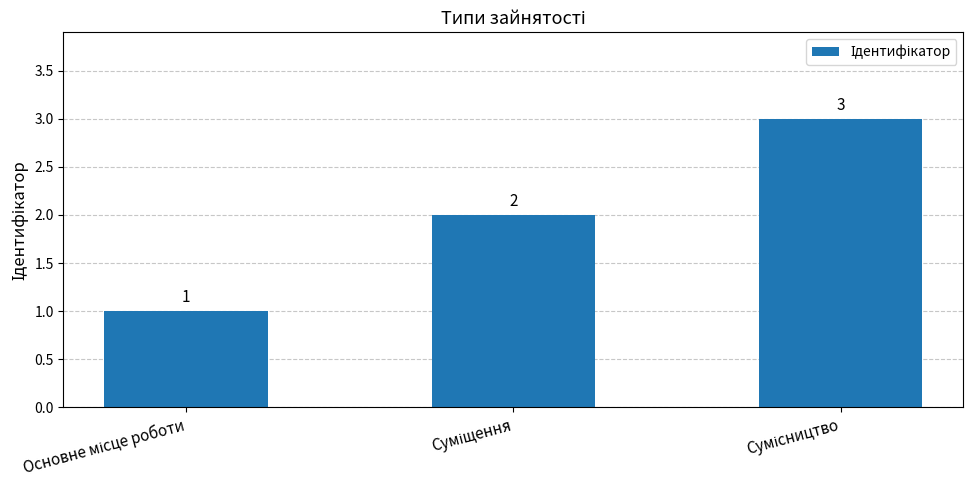

How many values are between 1 and 3?

3